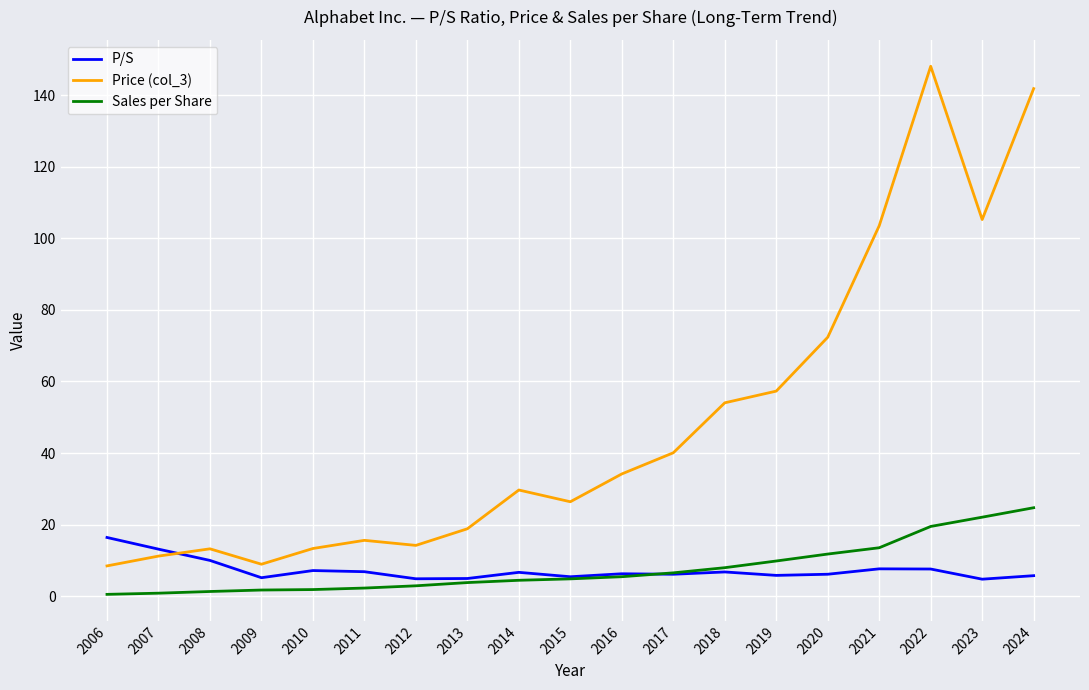

True or false: Price (col_3) has a value of 11.3 at 2013.

False